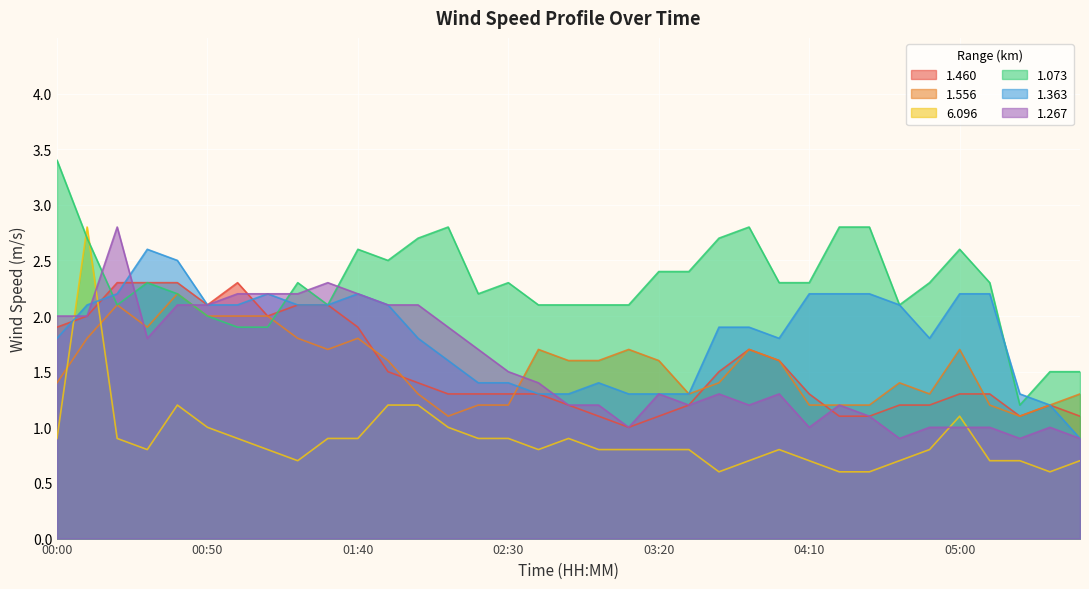

Where is the first local minimum for 1.073?

00:20